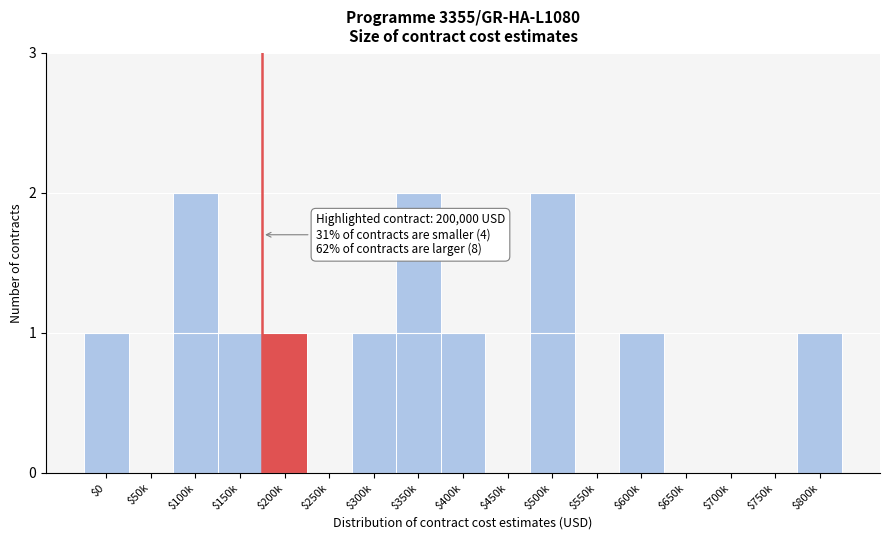

The value at $700k is 0. True or false?

True